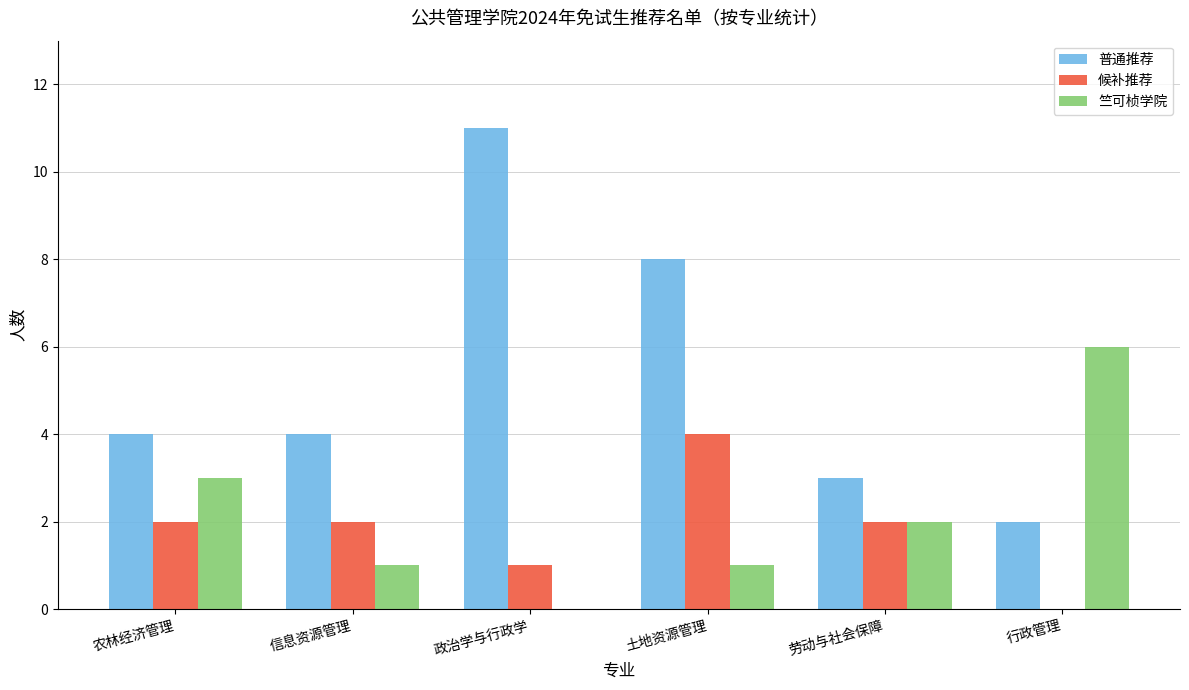

What is the difference between the 候补推荐 values at 行政管理 and 劳动与社会保障?

2